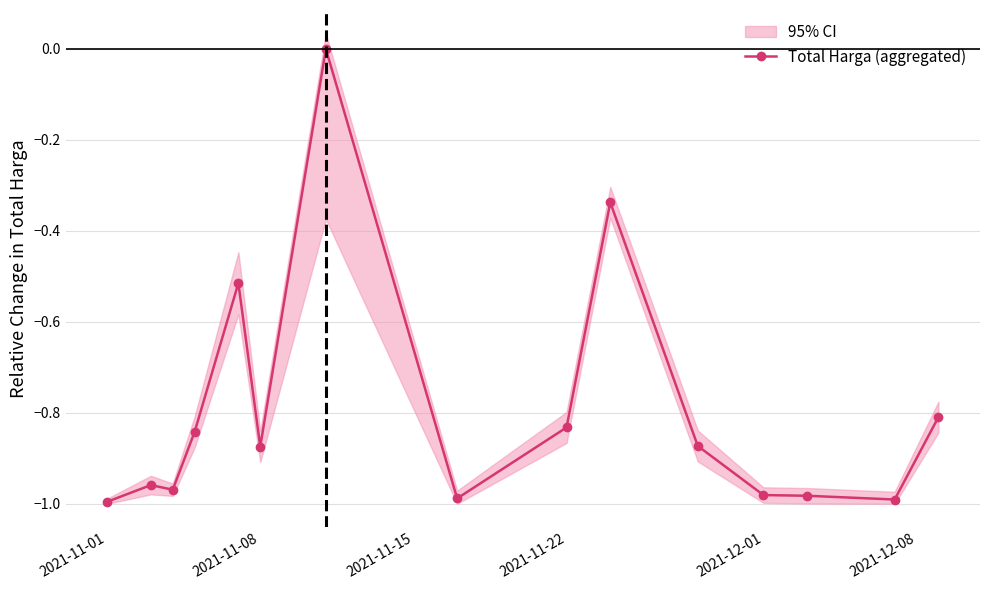

The Total Harga (aggregated) series shows -0.5 at 2021-11-22. True or false?

False